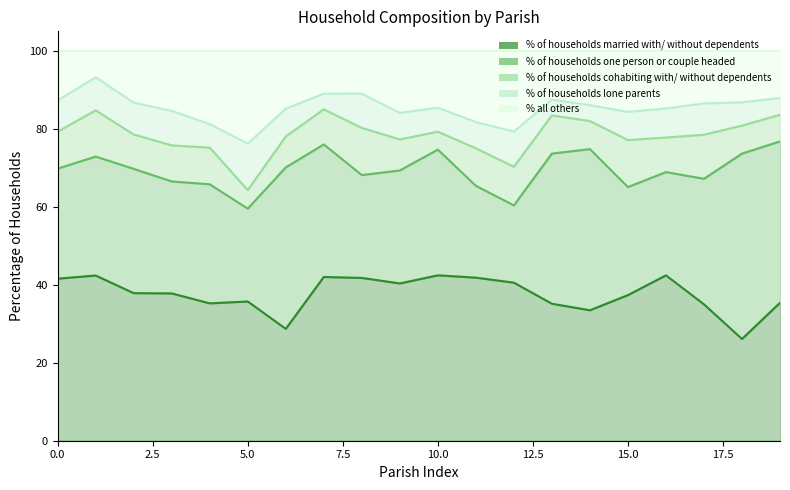

What is the lowest value of the % of households married with/ without dependents series?

26.1